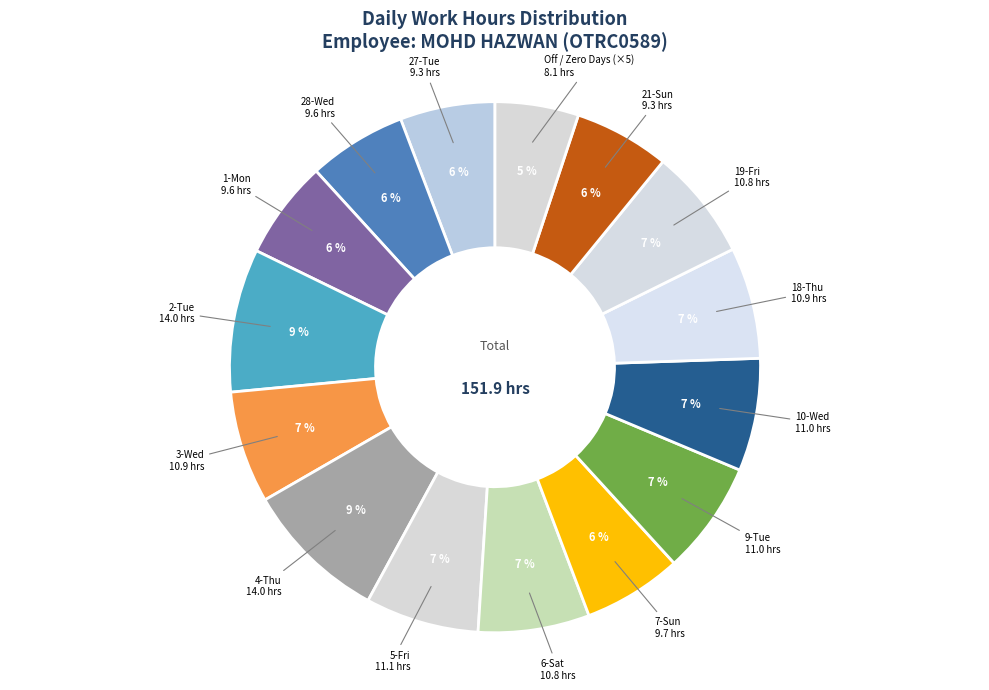

How many slices are in this pie chart?

15